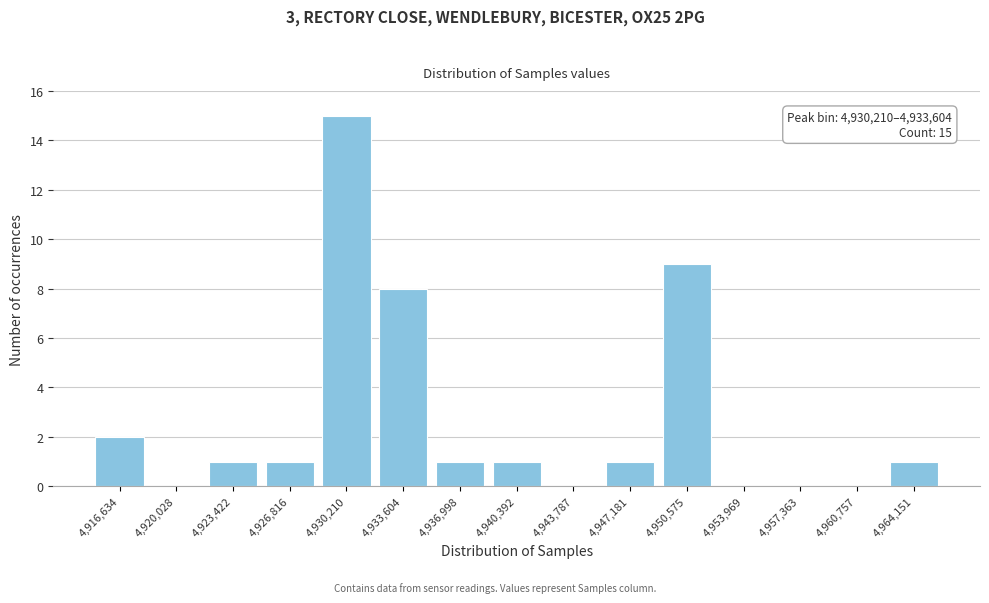

Reading left to right, extract all data points from this chart.

4,916,634=2	4,920,028=0	4,923,422=1	4,926,816=1	4,930,210=15	4,933,604=8	4,936,998=1	4,940,392=1	4,943,787=0	4,947,181=1	4,950,575=9	4,953,969=0	4,957,363=0	4,960,757=0	4,964,151=1